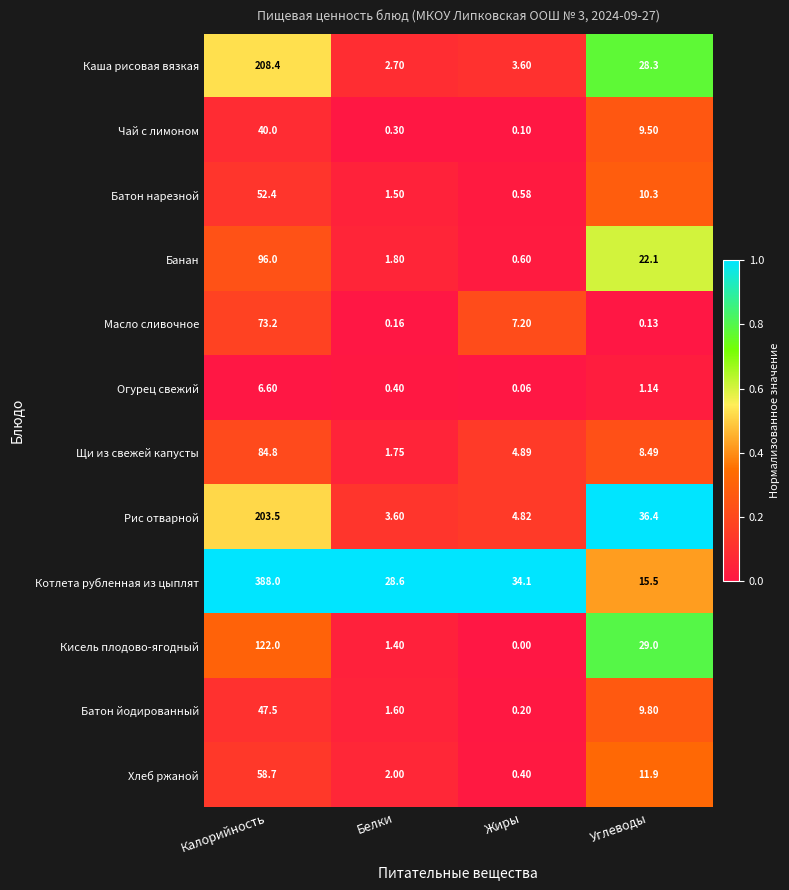

At which label is Батон нарезной closest to 26?

Углеводы